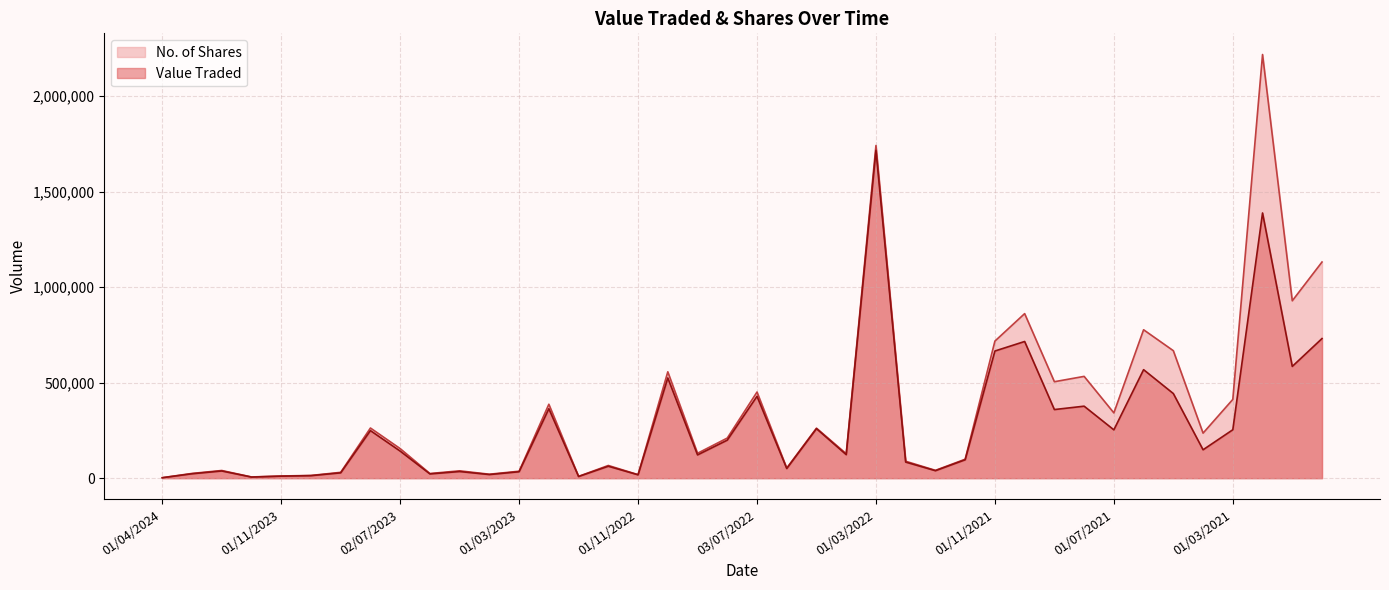

What is the difference between the maximum and minimum values in the No. of Shares series?

2215440